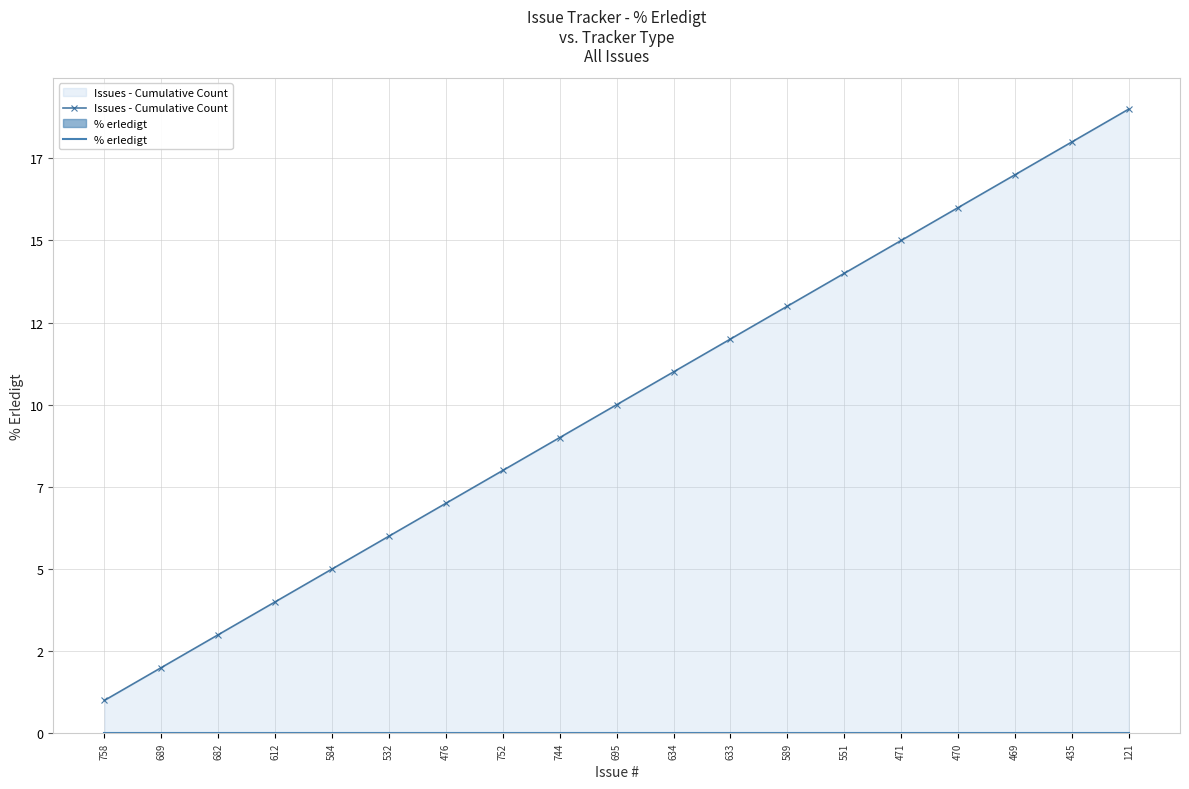

Count the number of data series in this chart.

2